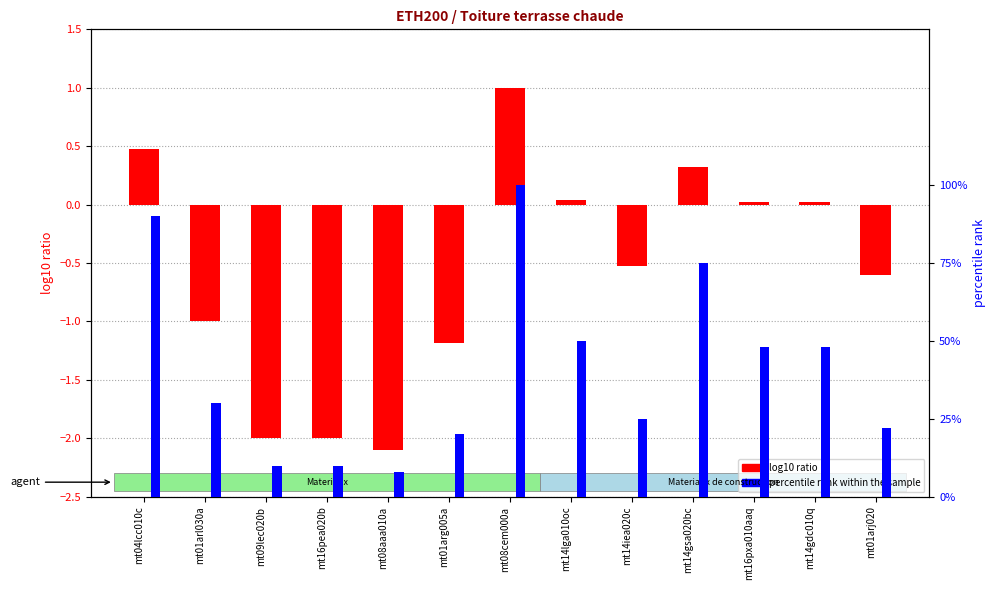

How many categories are shown in the chart?

13